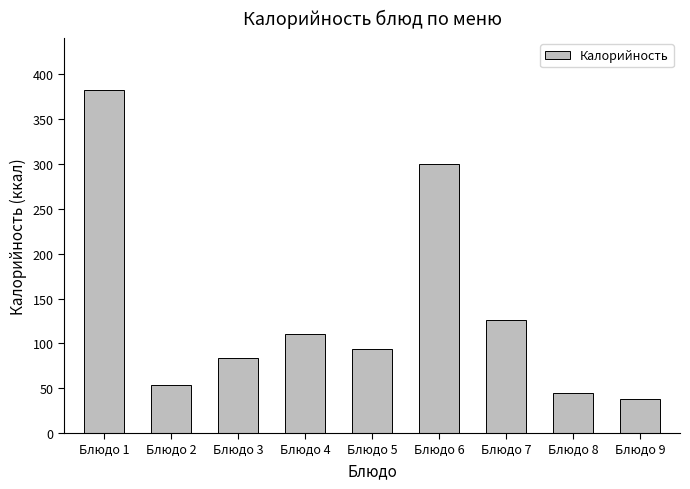

Reading left to right, list all the values displayed in this chart.

383.0	54.0	83.2	110.0	94.0	300.0	126.0	45.0	38.0